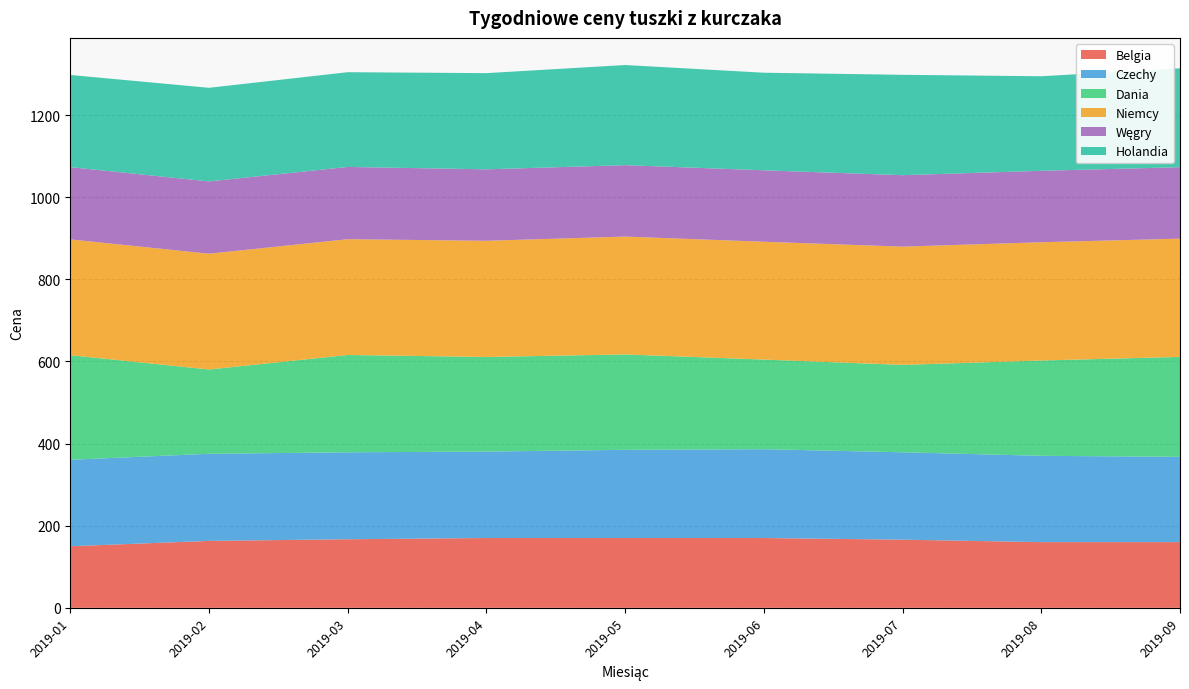

Reading right to left, transcribe all the data shown in this chart.

Belgia: 2019-09=160.0	2019-08=160.0	2019-07=166.0	2019-06=170.0	2019-05=170.0	2019-04=170.0	2019-03=167.0	2019-02=163.0	2019-01=150.0
Czechy: 2019-09=207.7	2019-08=210.2	2019-07=212.8	2019-06=216.3	2019-05=214.8	2019-04=210.6	2019-03=211.8	2019-02=212.2	2019-01=210.6
Dania: 2019-09=243.5	2019-08=232.1	2019-07=212.9	2019-06=218.3	2019-05=232.3	2019-04=230.4	2019-03=237.1	2019-02=205.3	2019-01=254.8
Niemcy: 2019-09=288.0	2019-08=288.0	2019-07=288.0	2019-06=287.0	2019-05=287.0	2019-04=283.0	2019-03=282.0	2019-02=282.0	2019-01=282.0
Węgry: 2019-09=174.0	2019-08=174.0	2019-07=174.0	2019-06=174.0	2019-05=174.0	2019-04=174.0	2019-03=176.0	2019-02=176.0	2019-01=176.0
Holandia: 2019-09=240.8	2019-08=230.3	2019-07=244.5	2019-06=237.7	2019-05=243.8	2019-04=234.3	2019-03=230.8	2019-02=228.1	2019-01=224.4